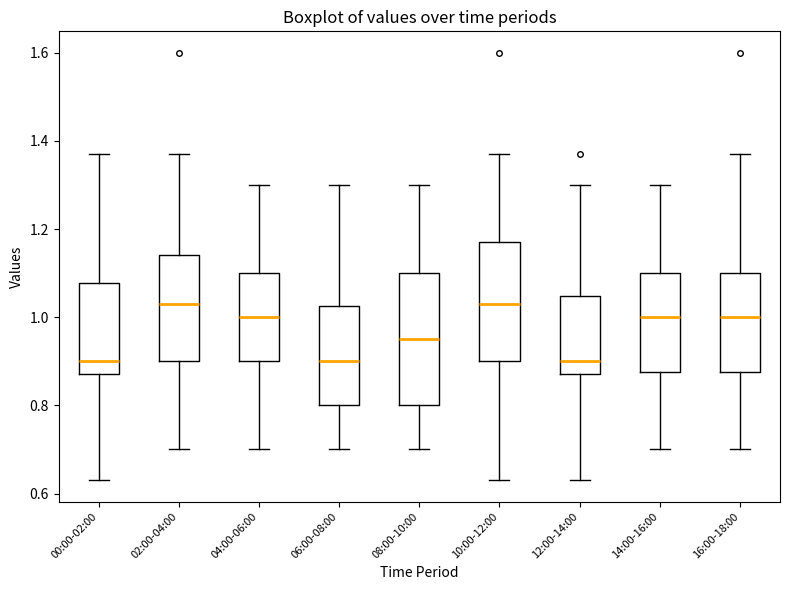

Reading left to right, transcribe this box plot: for each box, give where its median line is, the range the box spans, and where its two whiskers end, as read against the y-axis. The values are not printed on the chart, so give them approximately, as read against the axis.

00:00-02:00: median 0.90, box 0.88 to 1.08, whiskers 0.64 to 1.38
02:00-04:00: median 1.04, box 0.90 to 1.14, whiskers 0.70 to 1.38
04:00-06:00: median 1.00, box 0.90 to 1.10, whiskers 0.70 to 1.30
06:00-08:00: median 0.90, box 0.80 to 1.02, whiskers 0.70 to 1.30
08:00-10:00: median 0.96, box 0.80 to 1.10, whiskers 0.70 to 1.30
10:00-12:00: median 1.04, box 0.90 to 1.18, whiskers 0.64 to 1.38
12:00-14:00: median 0.90, box 0.88 to 1.04, whiskers 0.64 to 1.30
14:00-16:00: median 1.00, box 0.88 to 1.10, whiskers 0.70 to 1.30
16:00-18:00: median 1.00, box 0.88 to 1.10, whiskers 0.70 to 1.38